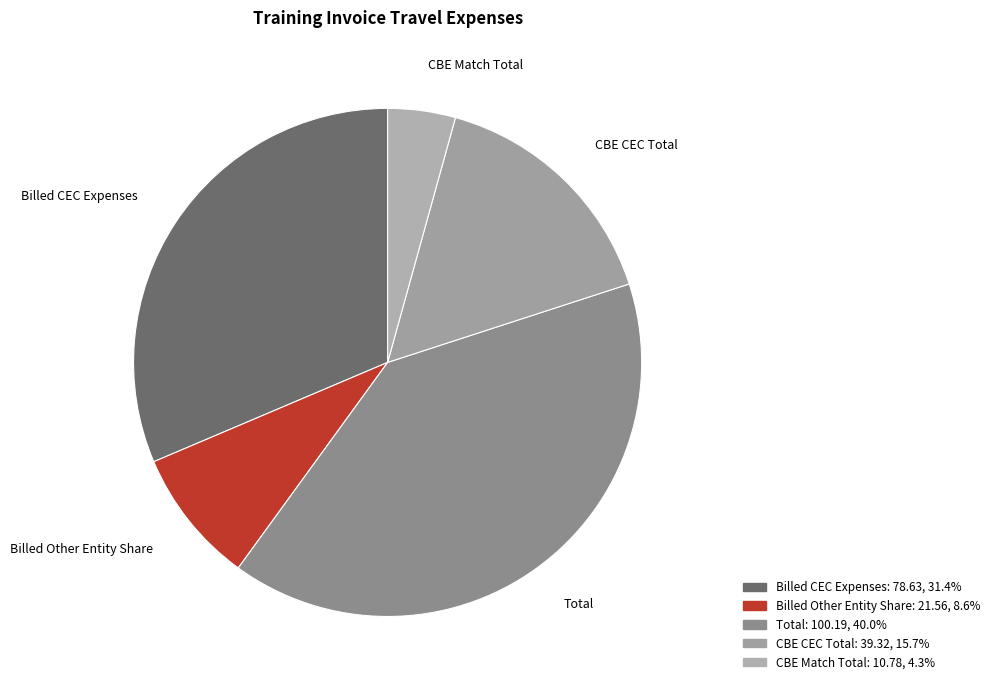

Rank the categories by value from highest to lowest.

Total, Billed CEC Expenses, CBE CEC Total, Billed Other Entity Share, CBE Match Total